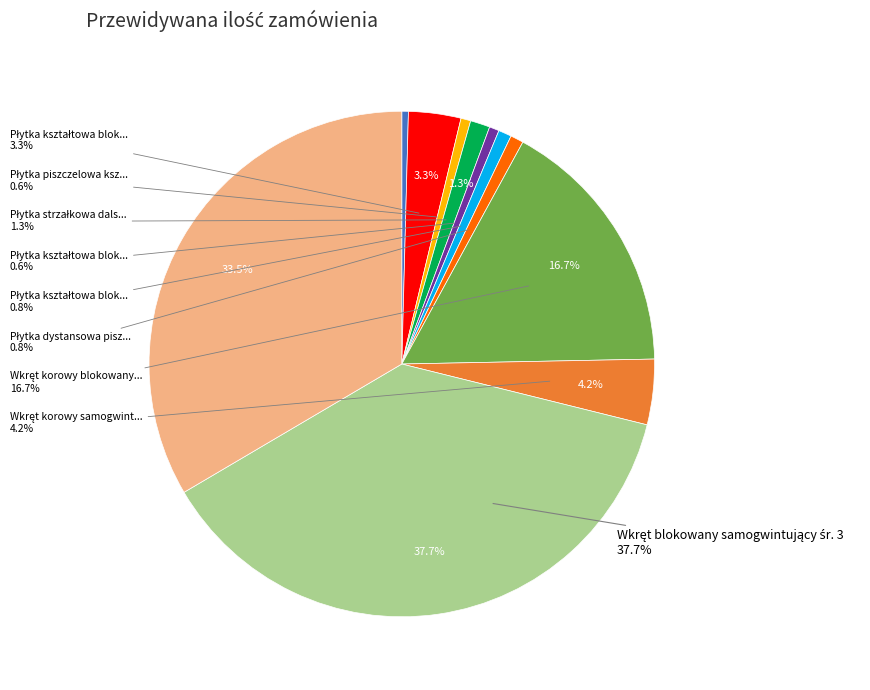

True or false: Wkręt blokowany samogwintujący śr. 3 accounts for 44% of the total.

False